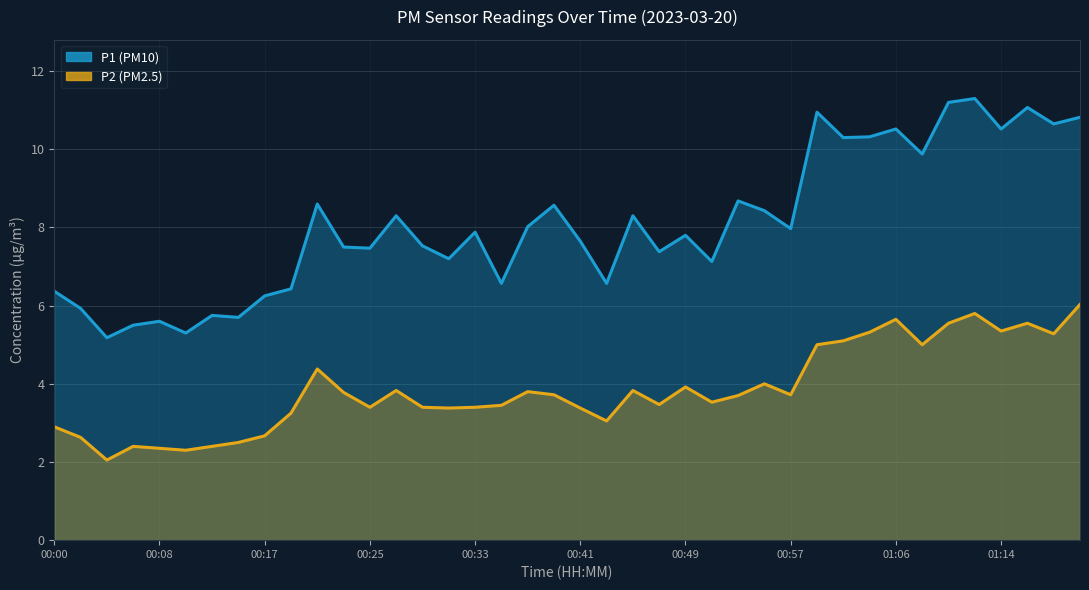

What is the label of the 19th point from the left?

00:37